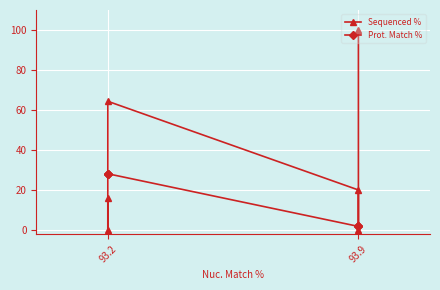

Where is Prot. Match % nearest to the value 15?

93.9